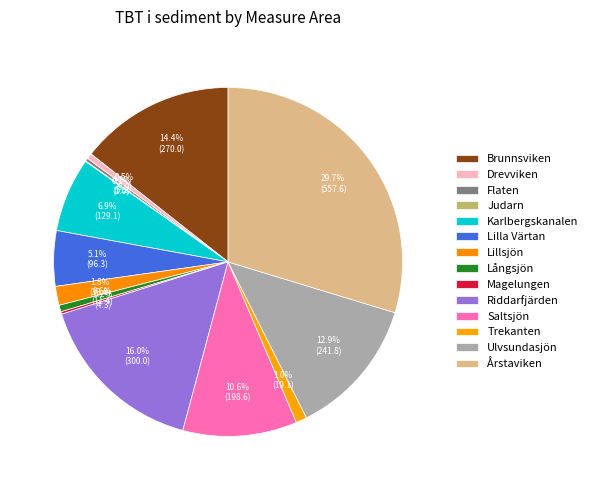

True or false: Lillsjön accounts for 2% of the total.

True